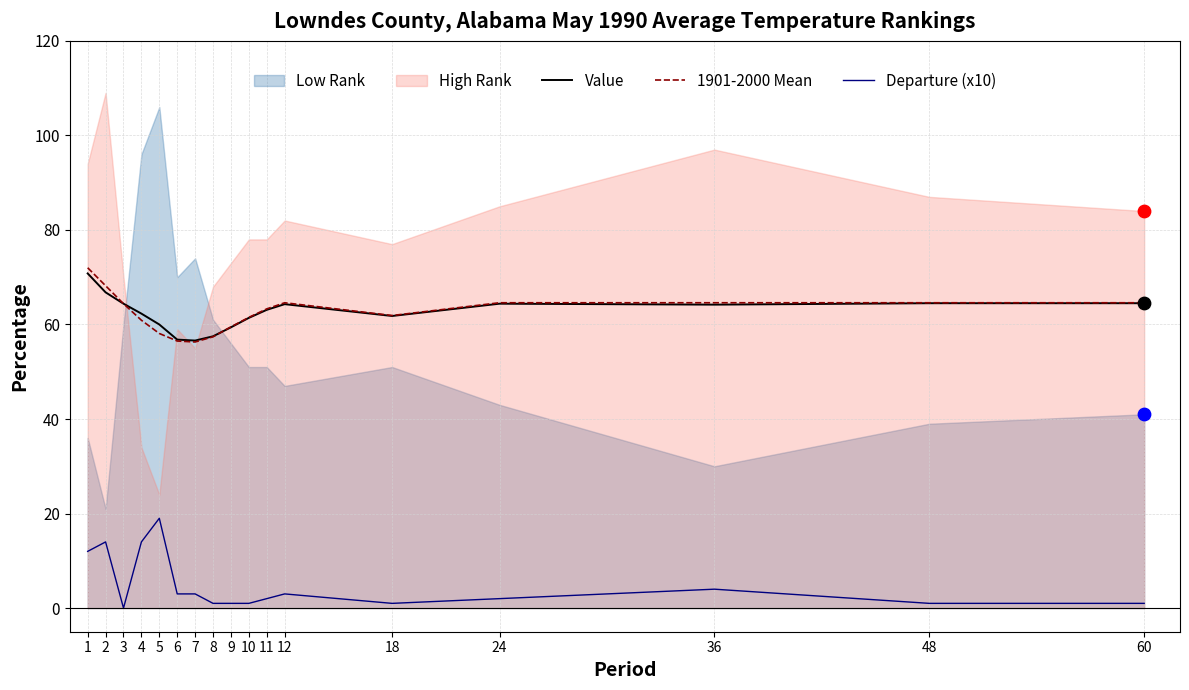

At how many categories does at least one series exceed 39?

17